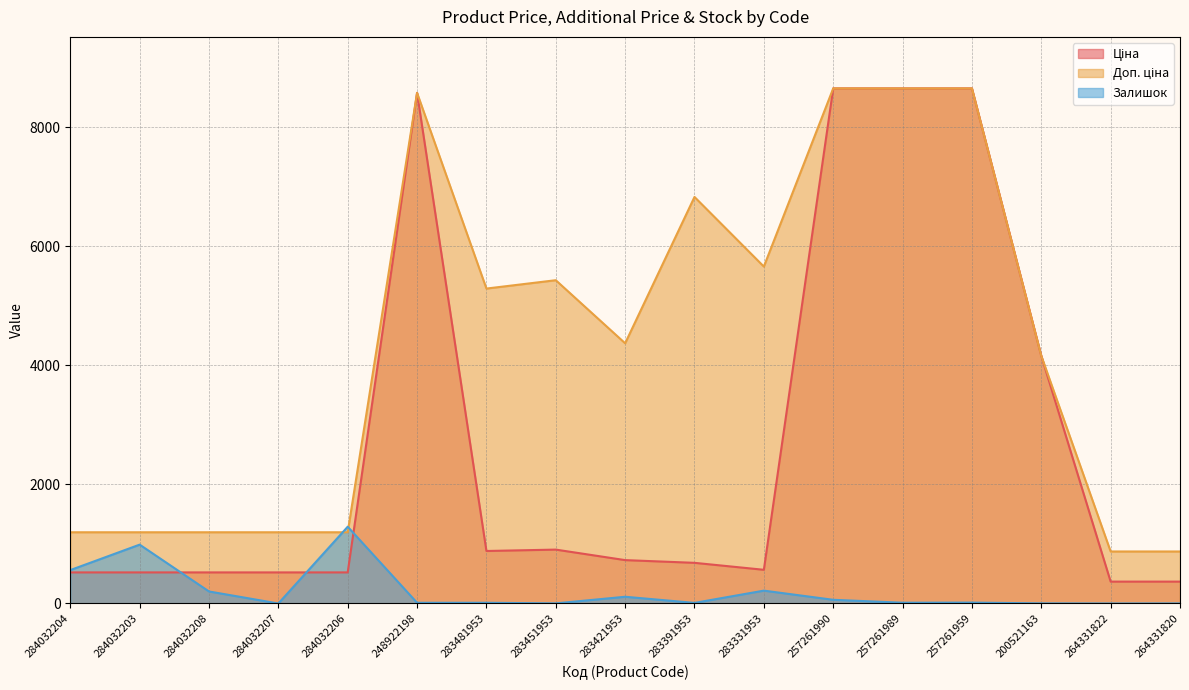

Reading left to right, list all the values displayed in this chart.

Ціна: 522.2	522.2	522.2	522.2	522.2	8581.1	882.1	905.5	728.8	683.2	566.2	8656.2	8656.2	8656.2	4161.8	367.6	367.6
Доп. ціна: 1197.0	1197.0	1197.0	1197.0	1197.0	8581.1	5292.4	5432.8	4372.9	6831.9	5662.1	8656.2	8656.2	8656.2	4162.0	874.0	874.0
Залишок: 561.0	989.0	202.0	0.0	1290.0	12.0	12.0	2.0	113.0	10.0	216.0	62.0	13.0	15.0	2.0	0.0	1.0